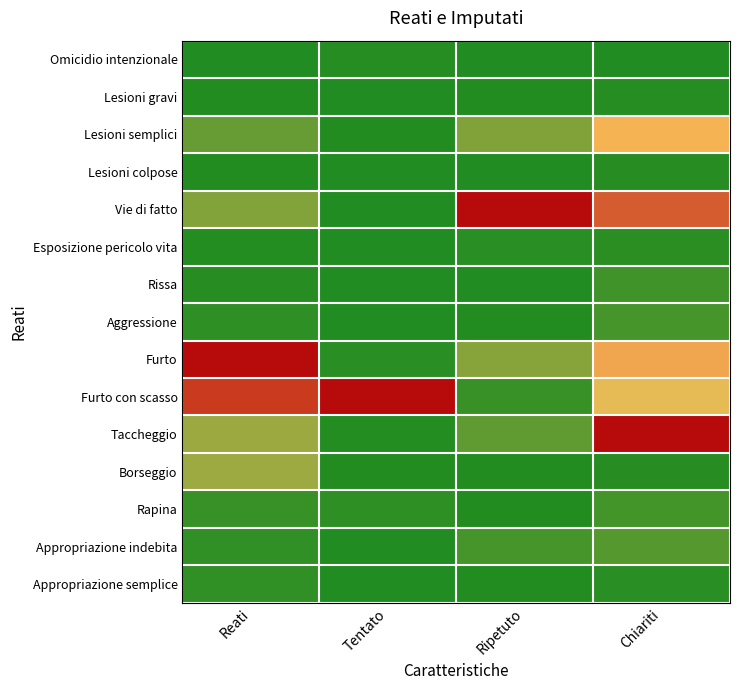

At Tentato, list the series in order from smallest to largest.

Rissa, Lesioni colpose, Appropriazione semplice, Vie di fatto, Esposizione pericolo vita, Appropriazione indebita, Aggressione, Lesioni gravi, Borseggio, Lesioni semplici, Taccheggio, Omicidio intenzionale, Furto, Rapina, Furto con scasso